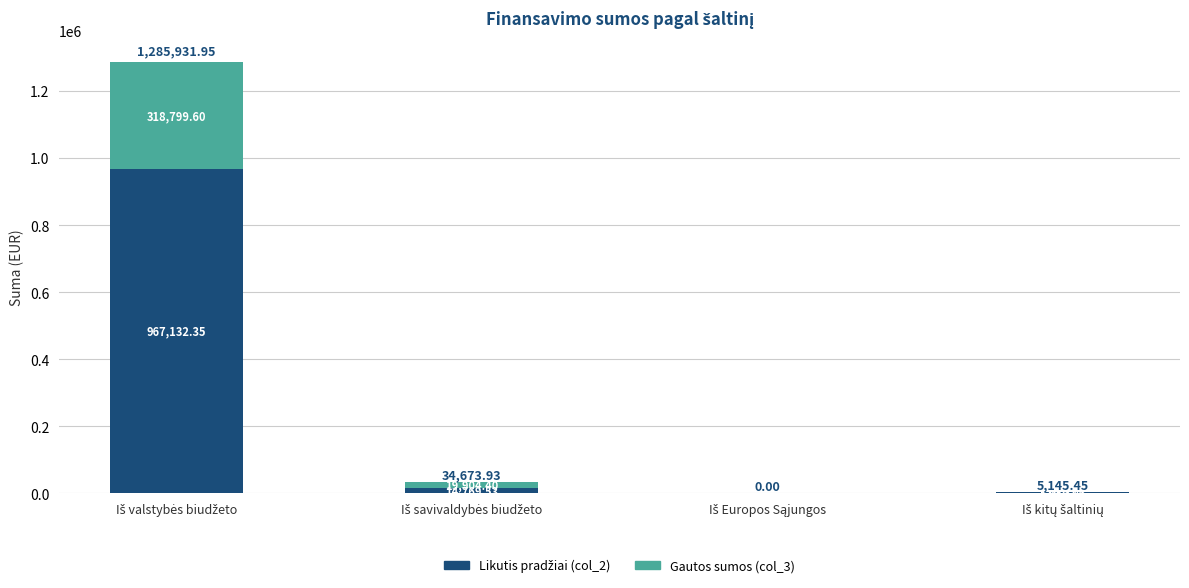

Count the number of categories in the chart.

4